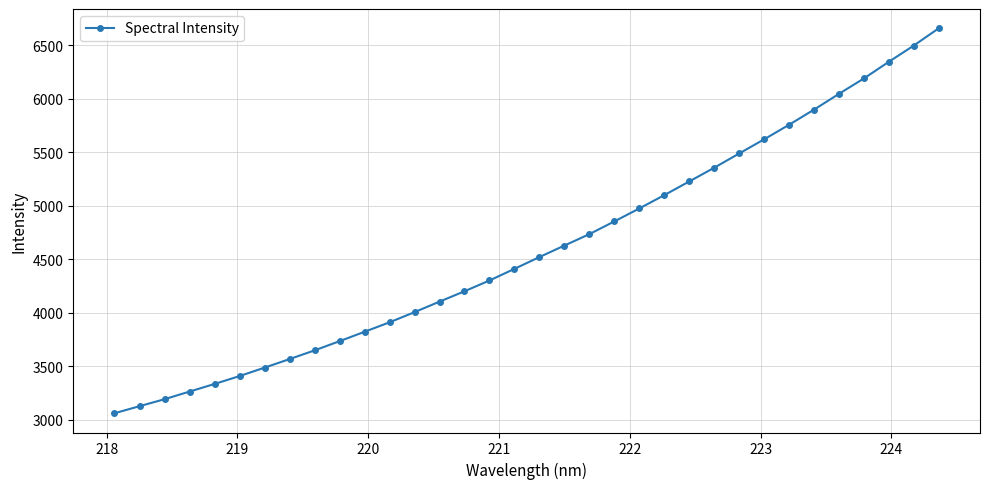

What is the maximum value shown in the chart?

6656.6